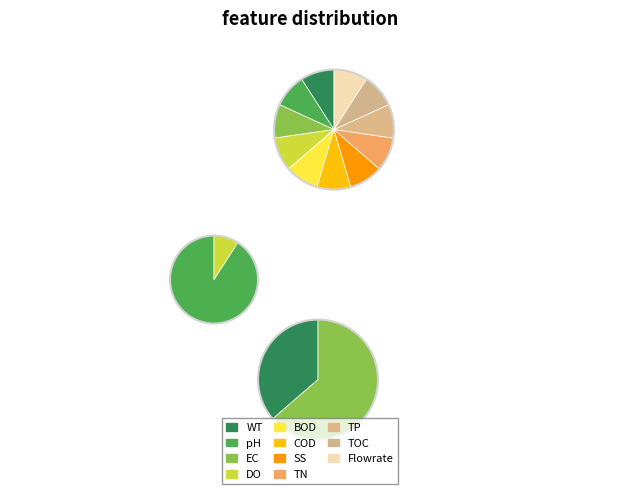

To the nearest percent, what is the average slice percentage?

50%